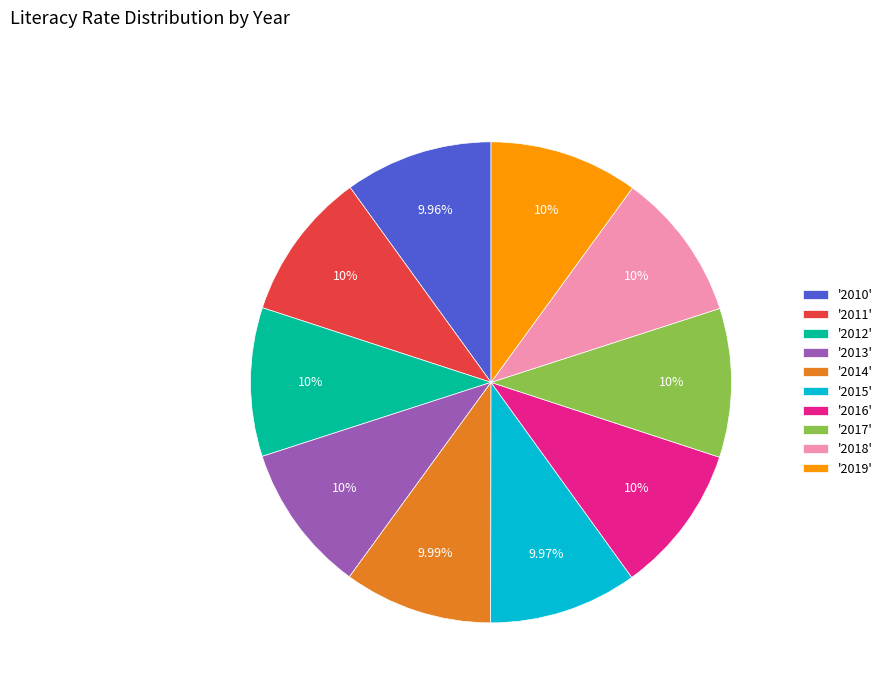

Approximately how many times larger is the value at '2017' compared to '2013'?

1.0